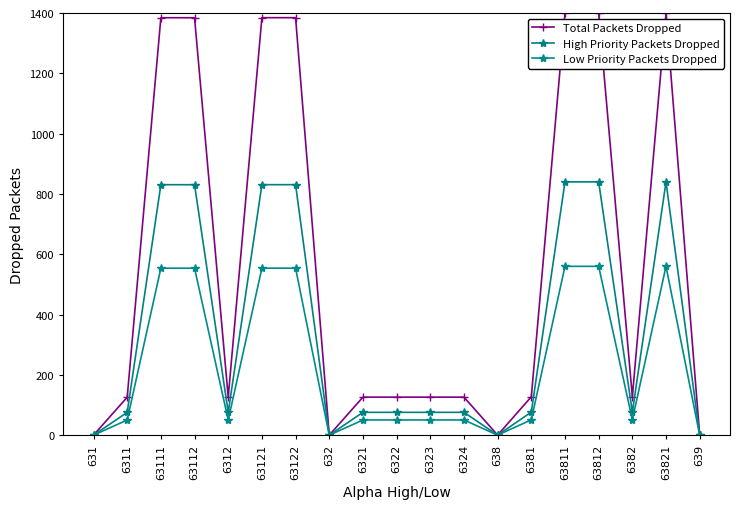

Reading left to right, list all the values displayed in this chart.

Total Packets Dropped: 631=0.0	6311=125.8	63111=1384.3	63112=1384.3	6312=125.9	63121=1384.5	63122=1384.5	632=0.0	6321=126.1	6322=126.1	6323=126.1	6324=126.1	638=0.2	6381=127.4	63811=1399.8	63812=1399.8	6382=127.4	63821=1400.0	639=0.2
High Priority Packets Dropped: 631=0.0	6311=75.5	63111=830.6	63112=830.6	6312=75.5	63121=830.7	63122=830.7	632=0.0	6321=75.7	6322=75.7	6323=75.7	6324=75.7	638=0.1	6381=76.4	63811=839.9	63812=839.9	6382=76.4	63821=840.0	639=0.1
Low Priority Packets Dropped: 631=0.0	6311=50.3	63111=553.7	63112=553.7	6312=50.4	63121=553.8	63122=553.8	632=0.0	6321=50.4	6322=50.4	6323=50.4	6324=50.4	638=0.1	6381=51.0	63811=559.9	63812=559.9	6382=51.0	63821=560.0	639=0.1